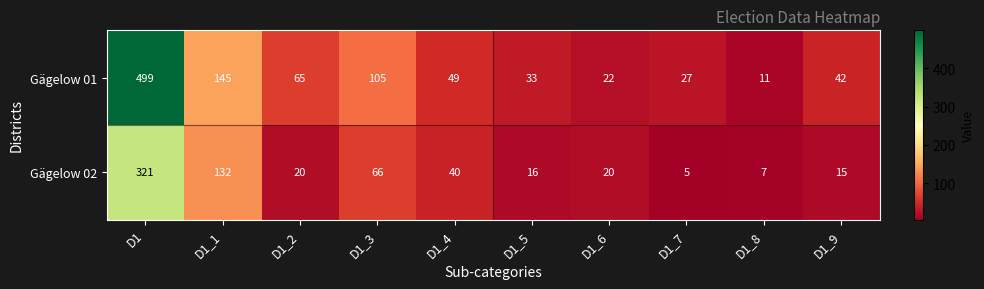

Between D1_6 and D1_7, which series saw the biggest shift?

Gägelow 02